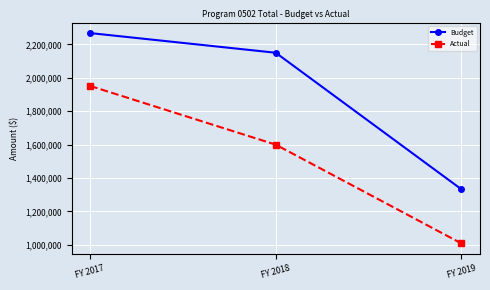

At which category does the chart reach its peak across all series?

FY 2017